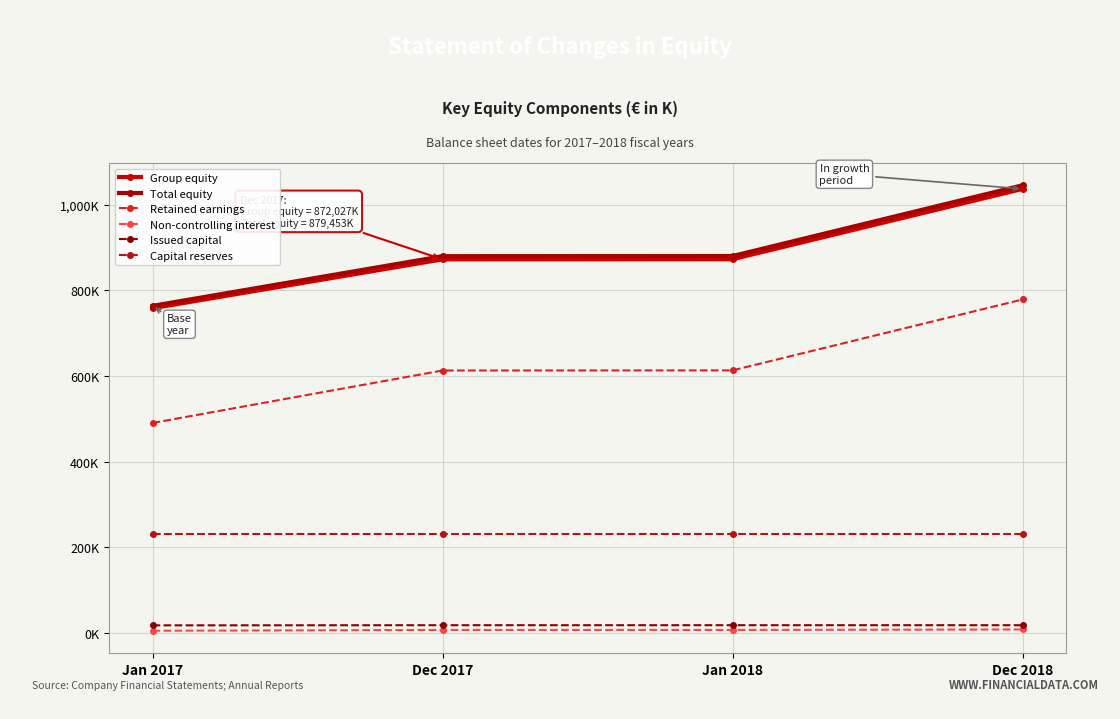

Reading left to right, extract all data points from this chart.

Group equity: Jan 2017=758004	Dec 2017=872027	Jan 2018=872349	Dec 2018=1036398
Total equity: Jan 2017=763555	Dec 2017=879453	Jan 2018=879775	Dec 2018=1044874
Retained earnings: Jan 2017=490275	Dec 2017=612699	Jan 2018=613020	Dec 2018=778448
Non-controlling interest: Jan 2017=5551	Dec 2017=7426	Jan 2018=7426	Dec 2018=8476
Issued capital: Jan 2017=18083	Dec 2017=18436	Jan 2018=18436	Dec 2018=18436
Capital reserves: Jan 2017=231526	Dec 2017=231526	Jan 2018=231526	Dec 2018=231526